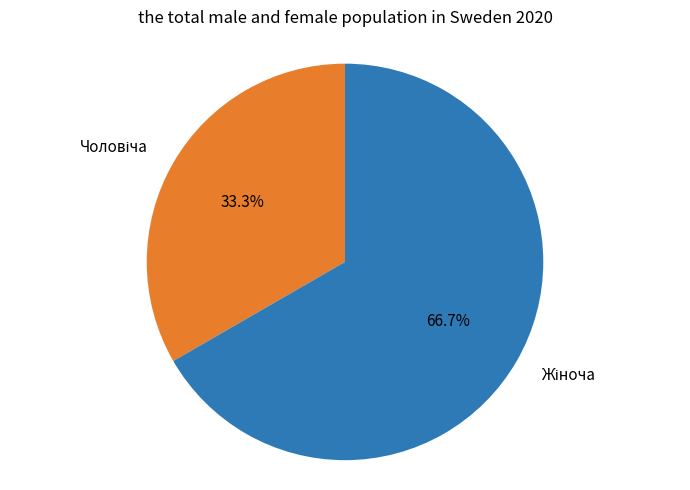

To the nearest percent, what is the difference between the largest and smallest slice percentages?

33%